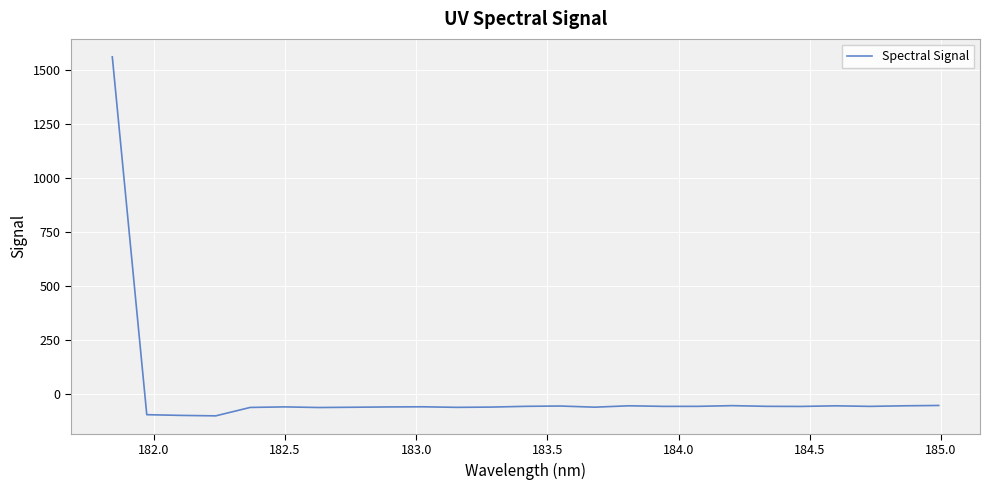

How many lines are shown in the chart?

1